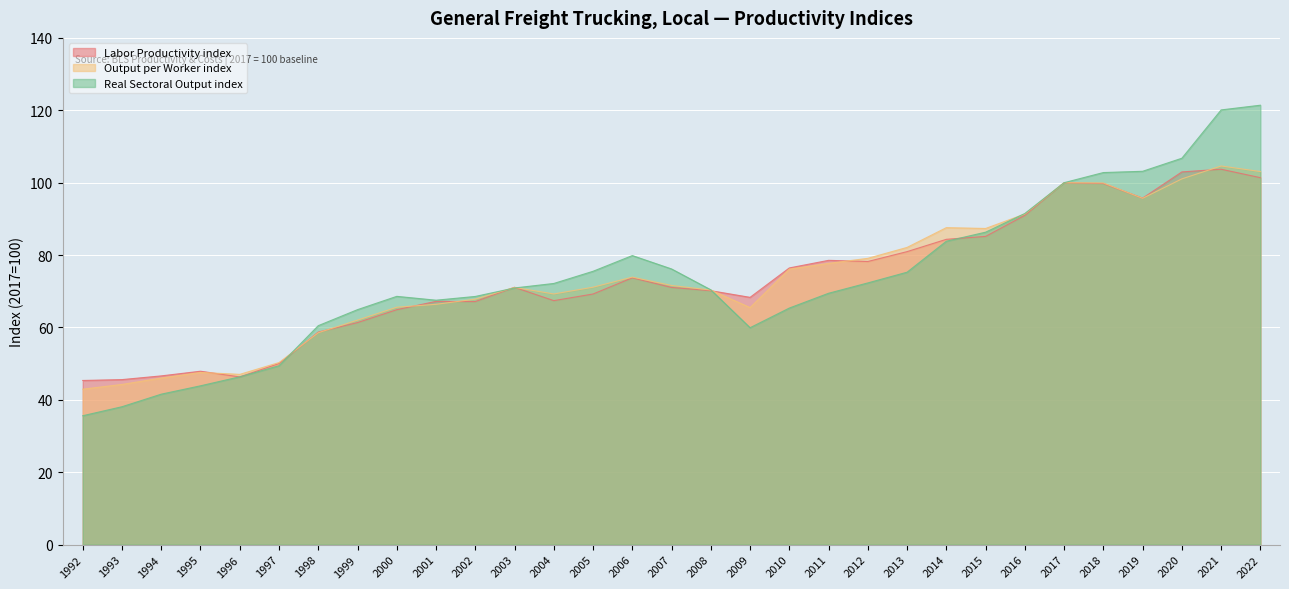

At which label does Labor Productivity index first exceed 71?

2003